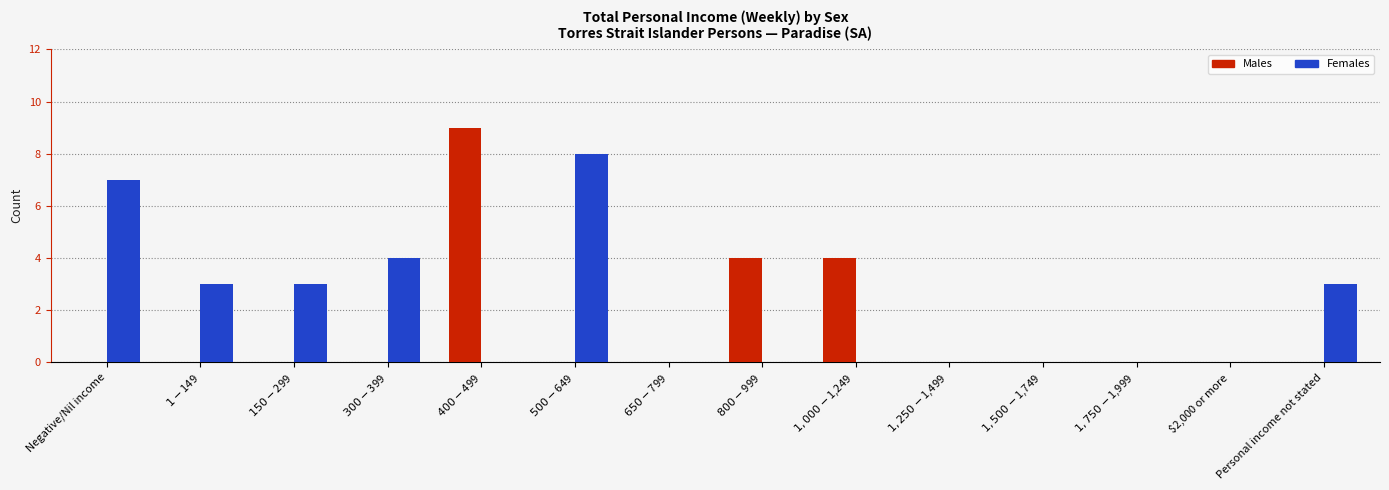

How many categories are shown in the chart?

14